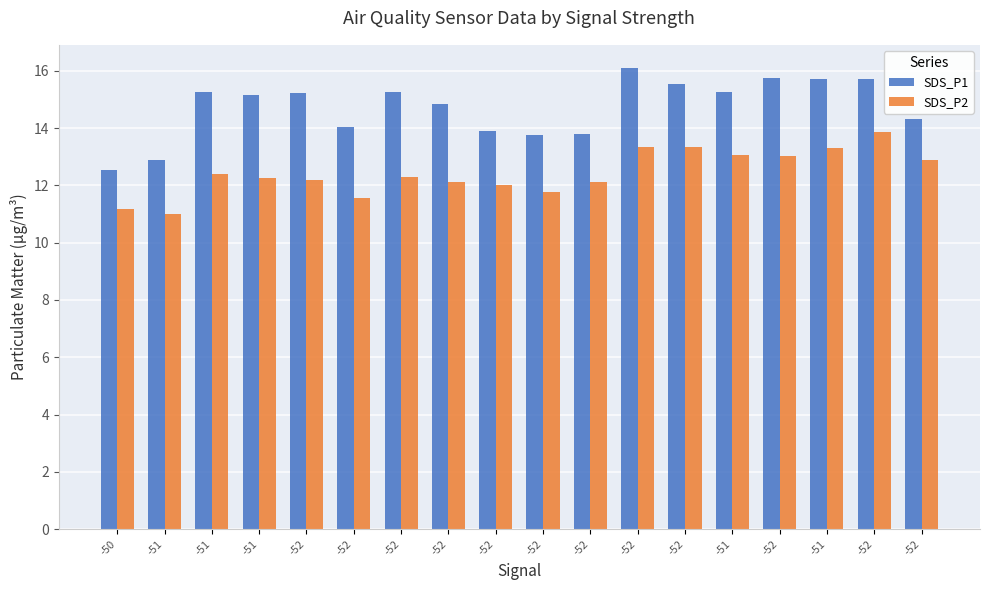

How many bars are there in each group?

2